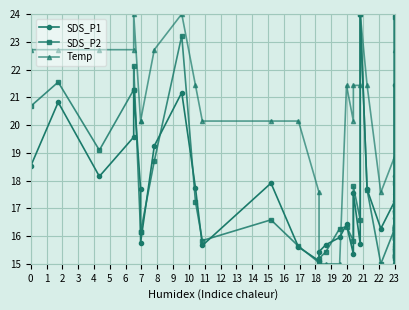

How many lines are shown in the chart?

3